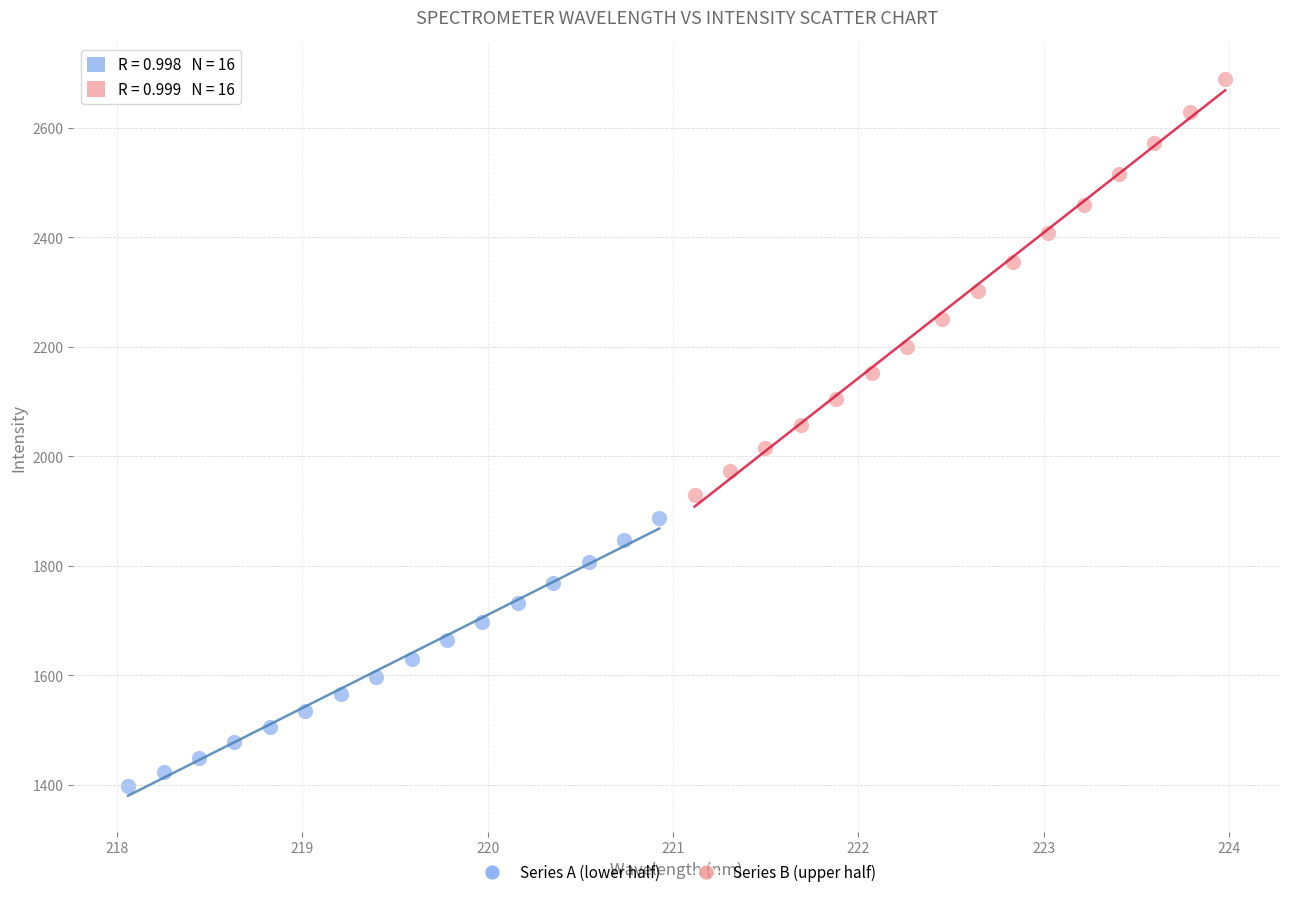

What are all the series names shown in the legend?

Series A (lower half), Series B (upper half)